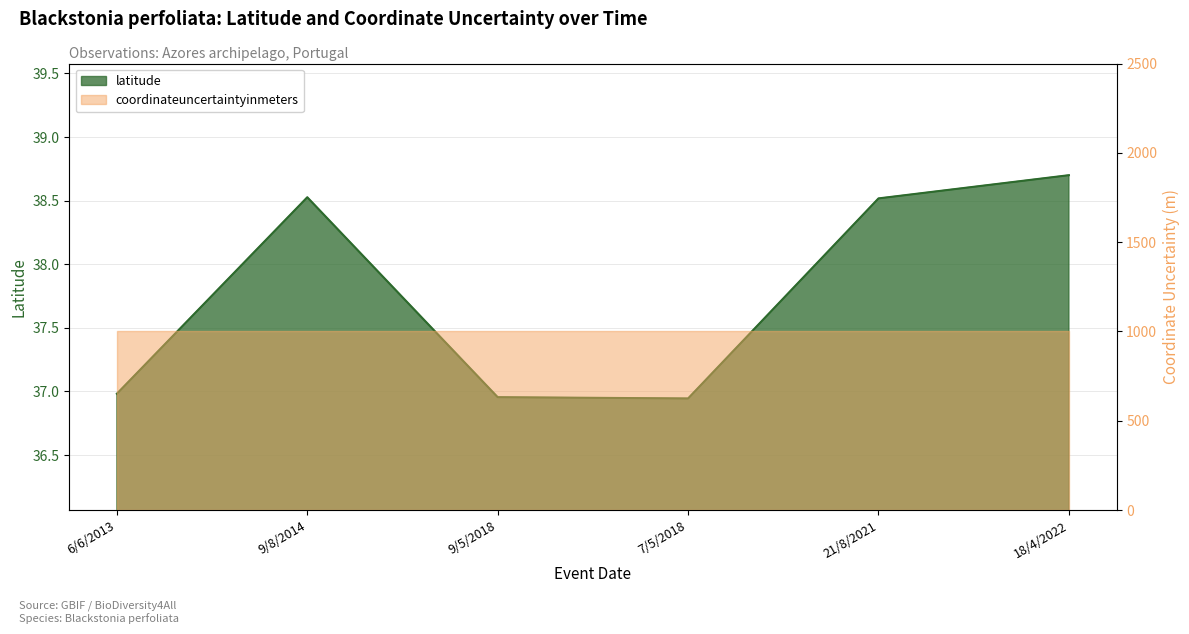

Reading left to right, list all the values displayed in this chart.

6/6/2013=37.0	9/8/2014=38.5	9/5/2018=37.0	7/5/2018=36.9	21/8/2021=38.5	18/4/2022=38.7